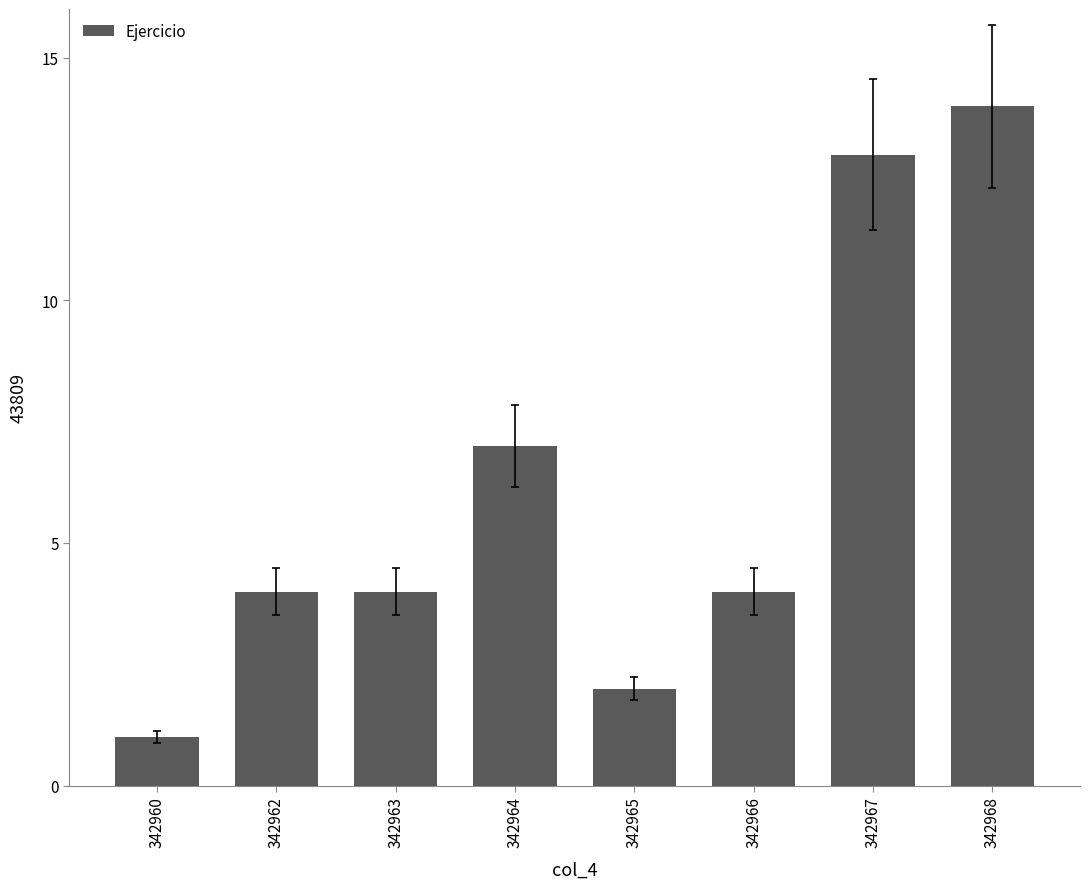

Reading left to right, list all the values displayed in this chart.

342960=1	342962=4	342963=4	342964=7	342965=2	342966=4	342967=13	342968=14